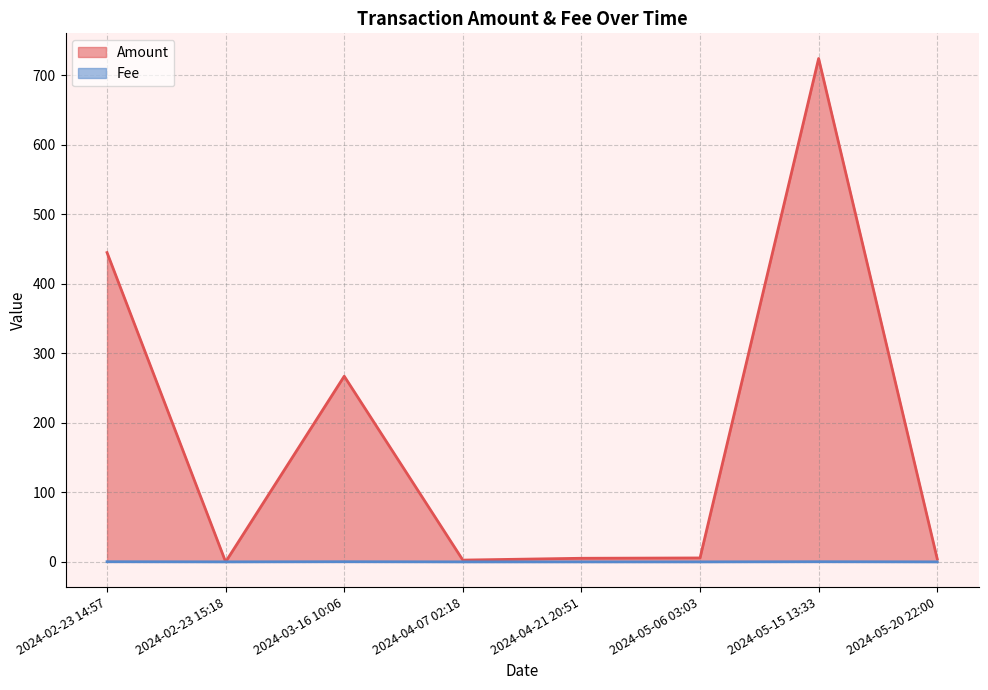

Which series has the largest range (max minus min)?

Amount